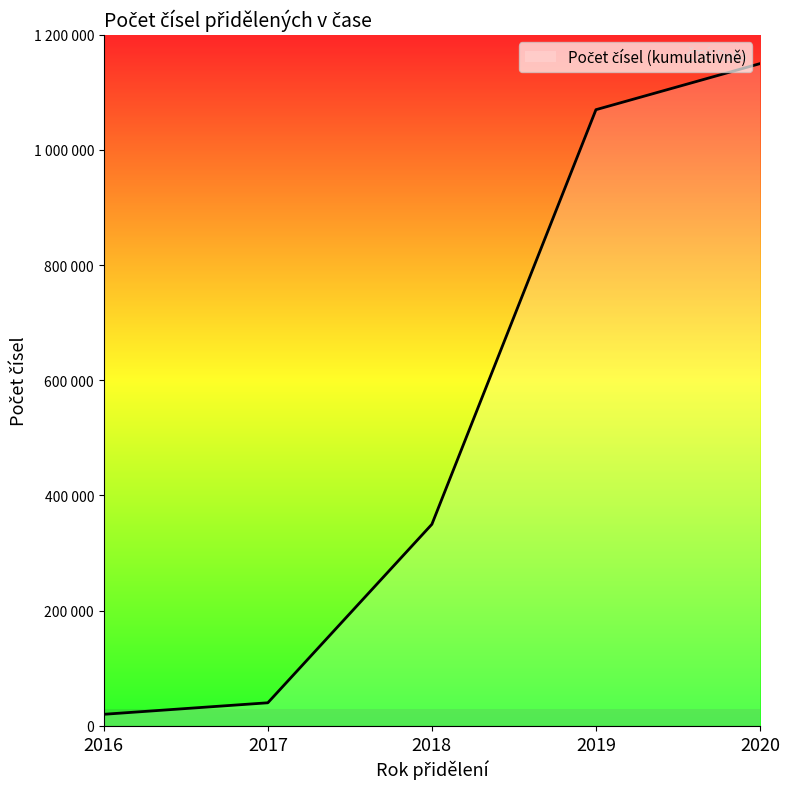

True or false: the data has more than 2 interior local peaks.

False